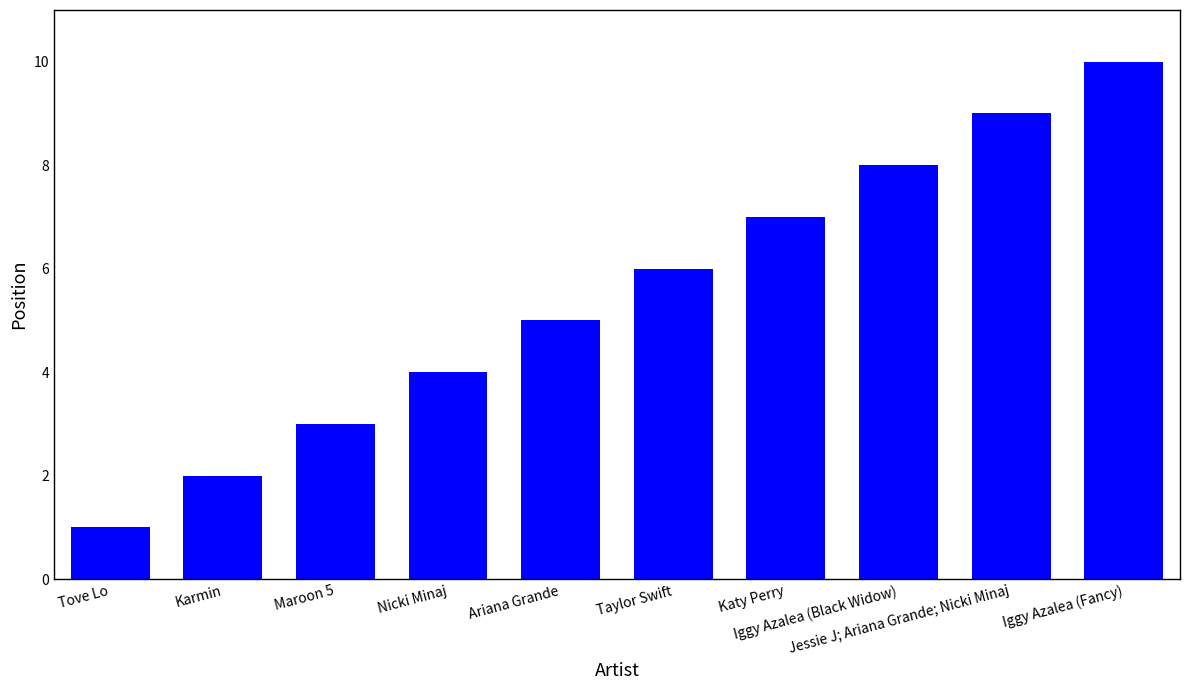

Reading right to left, what are all the values shown in this chart?

Iggy Azalea (Fancy)=10	Jessie J; Ariana Grande; Nicki Minaj=9	Iggy Azalea (Black Widow)=8	Katy Perry=7	Taylor Swift=6	Ariana Grande=5	Nicki Minaj=4	Maroon 5=3	Karmin=2	Tove Lo=1